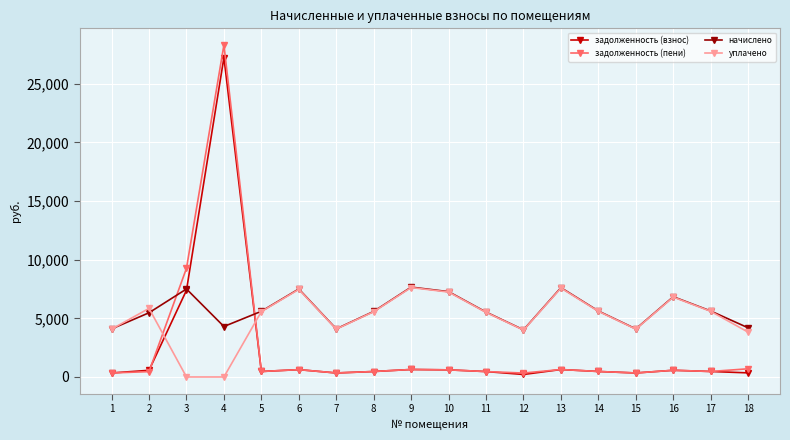

The value of задолженность (пени) at 4 is 28319.8. True or false?

True